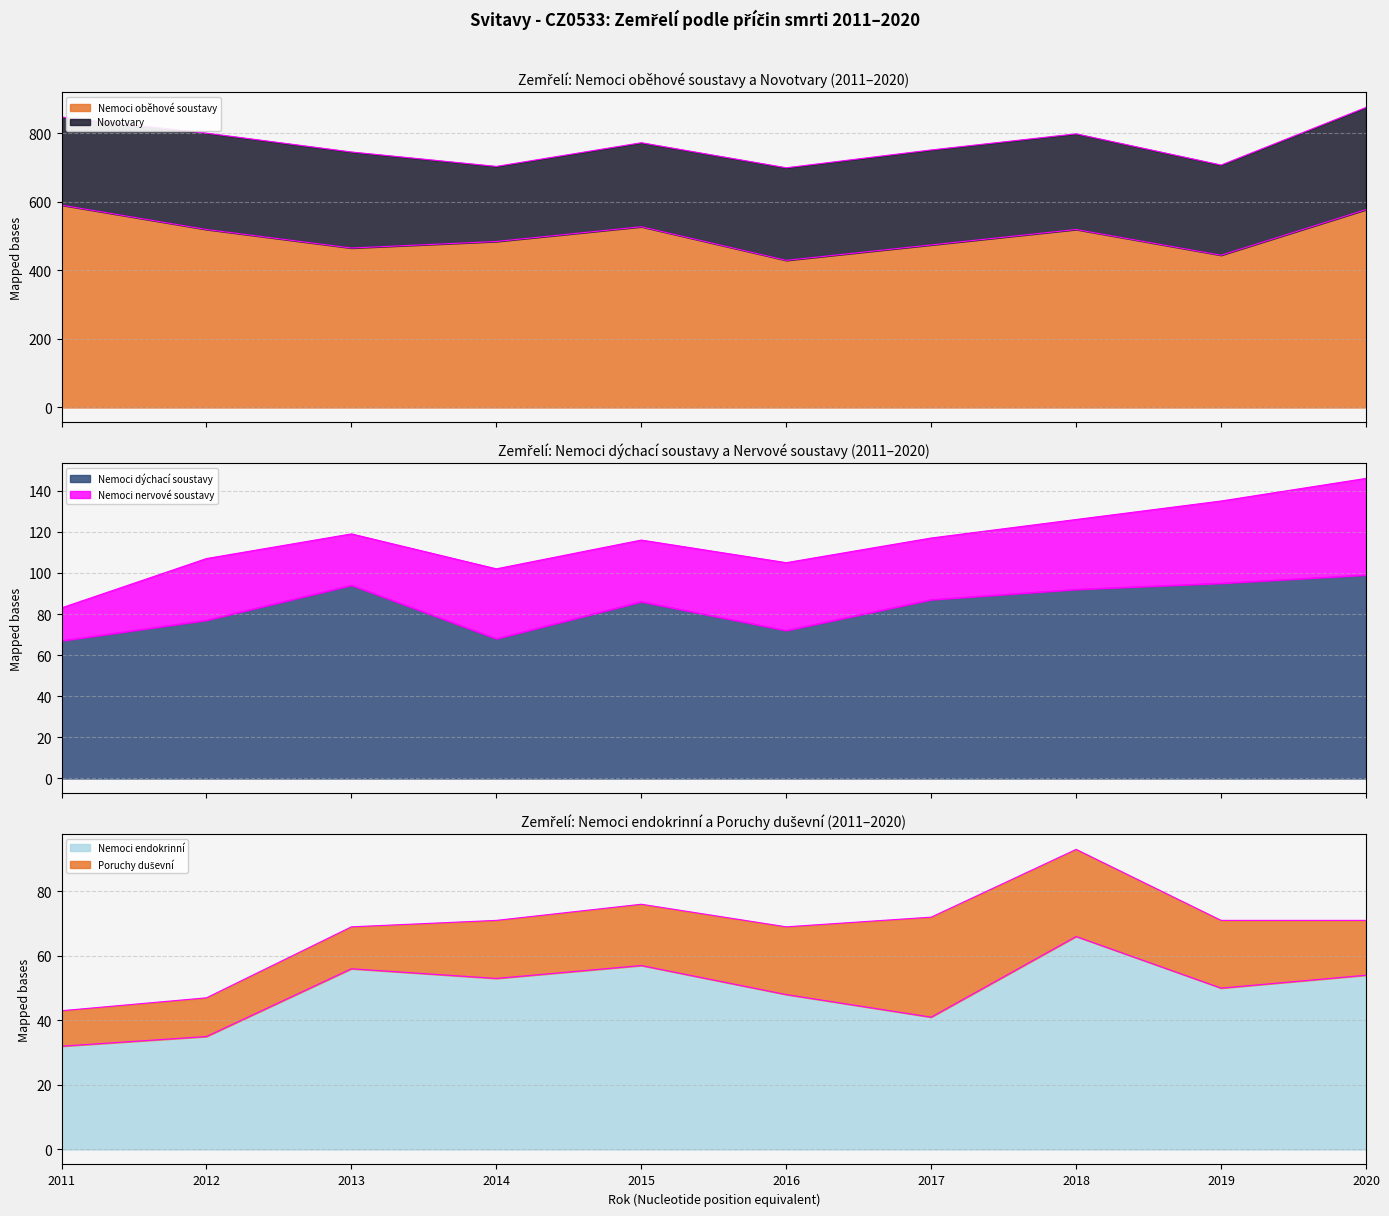

Which series has the largest range (max minus min)?

Nemoci oběhové soustavy